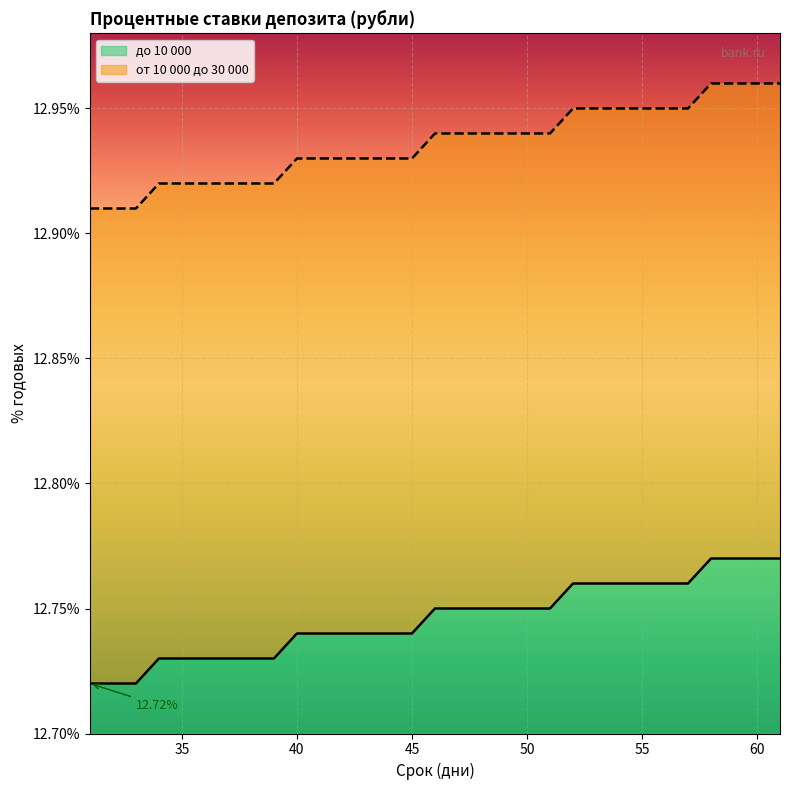

At which category is the sum across all series the highest?

58